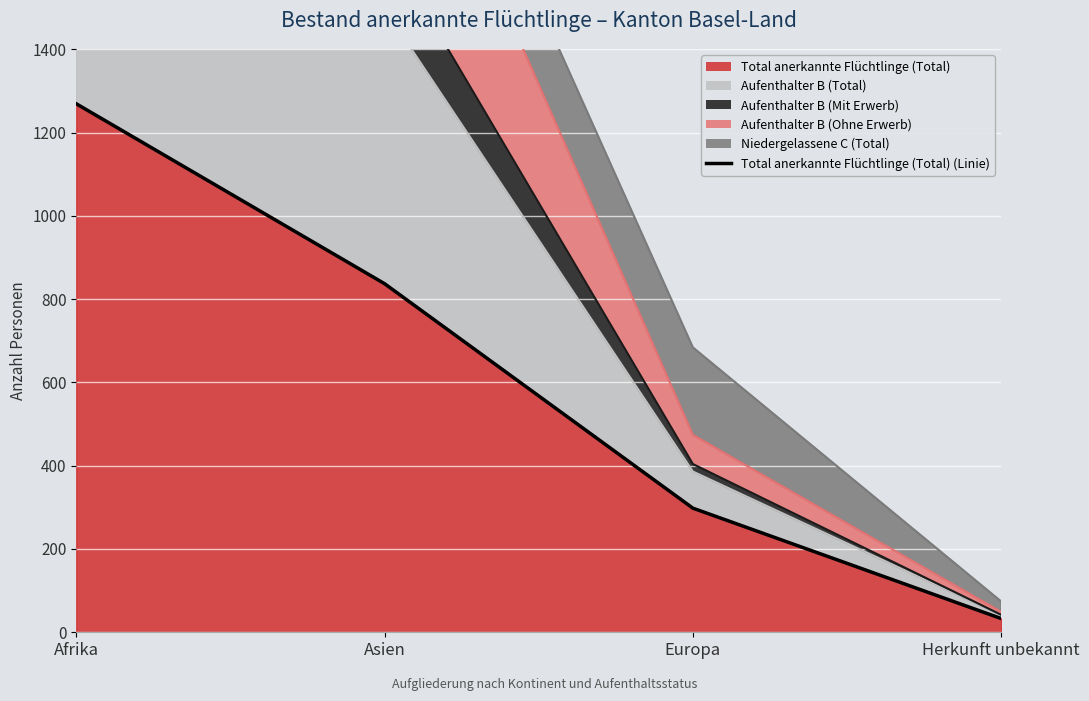

Reading right to left, what are all the values shown in this chart?

33	298	837	1269